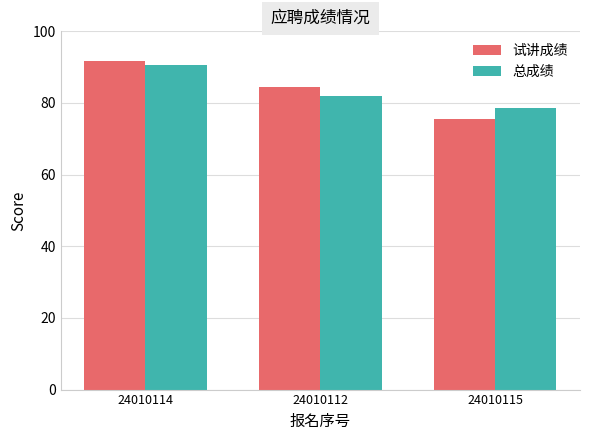

Reading right to left, list all the values displayed in this chart.

试讲成绩: 75.6	84.6	91.8
总成绩: 78.5	81.8	90.7